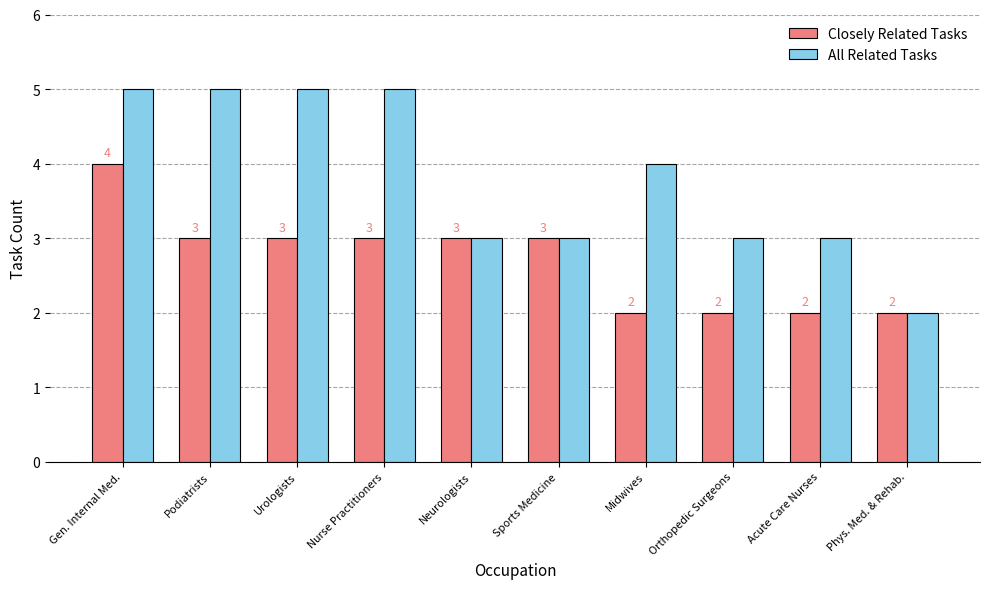

What is the total value across all series at Nurse Practitioners?

8